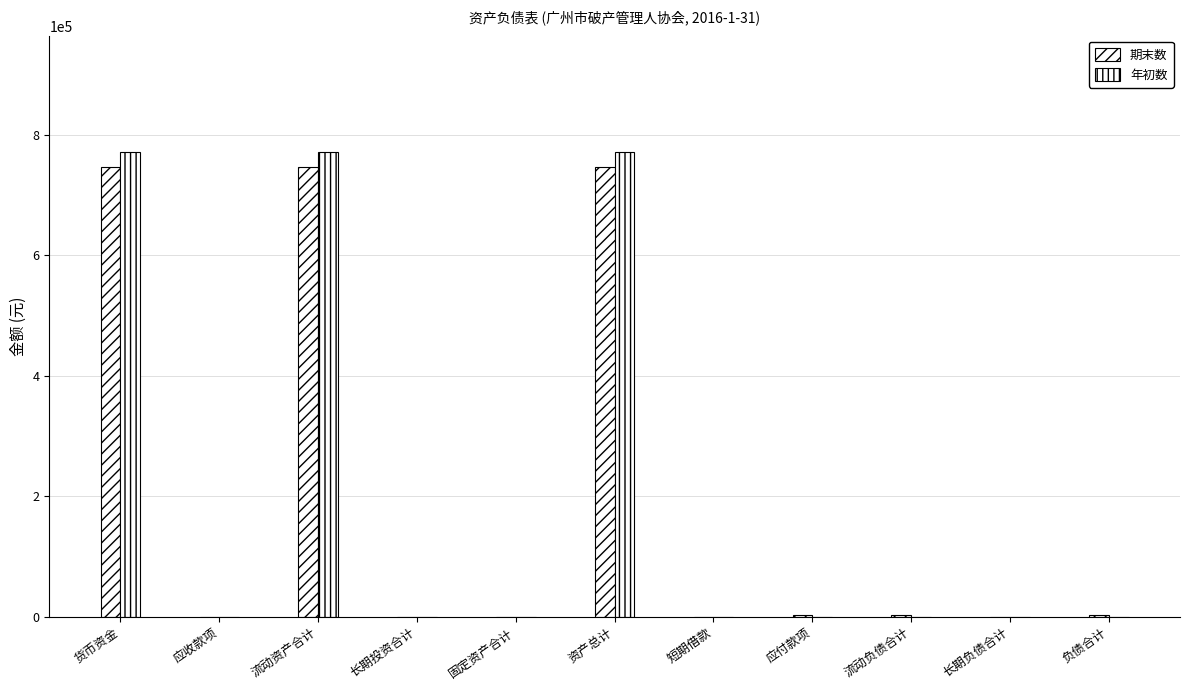

How many groups of bars are there?

11